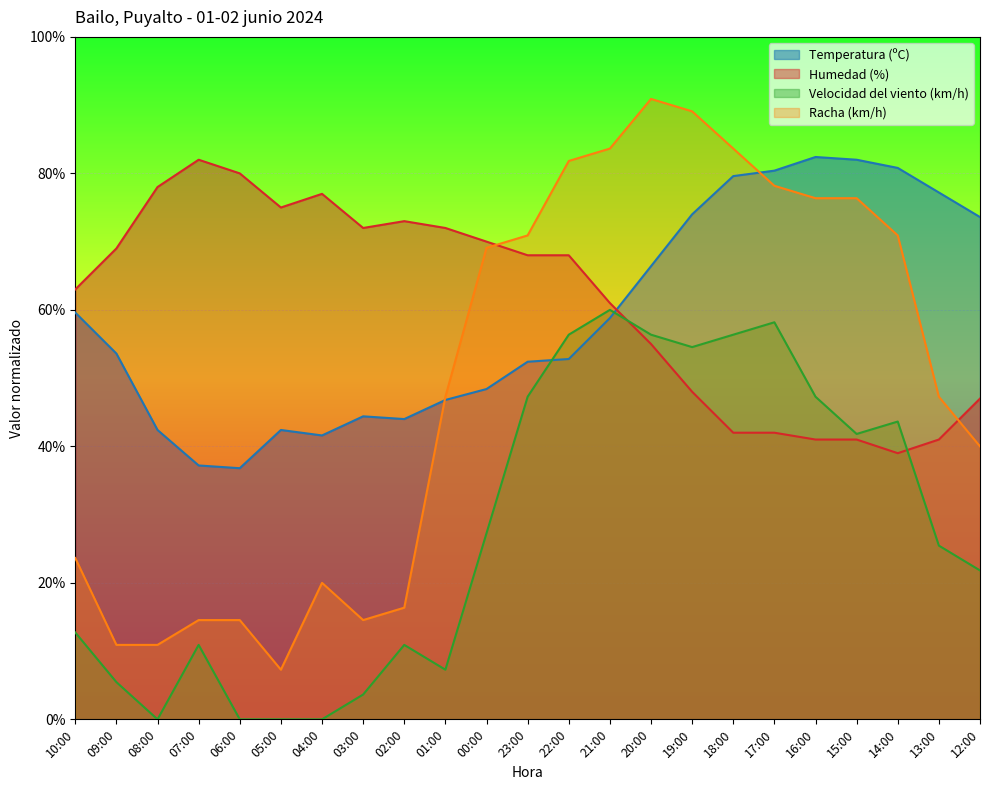

What is the difference between the second highest and second lowest values in the Velocidad del viento (km/h) series?

58.2